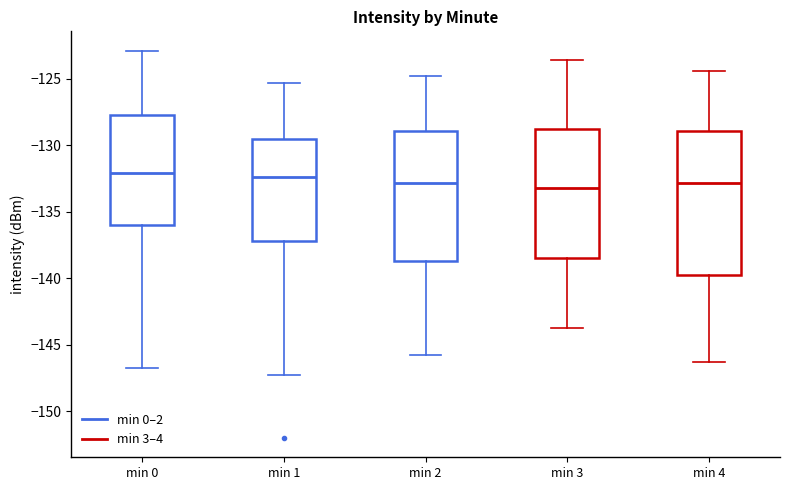

Reading left to right, transcribe this box plot: for each box, give where its median line is, the range the box spans, and where its two whiskers end, as read against the y-axis. The values are not printed on the chart, so give them approximately, as read against the axis.

min 0: median -132.0, box -136.0 to -127.5, whiskers -146.5 to -123.0
min 1: median -132.5, box -137.0 to -129.5, whiskers -147.5 to -125.5
min 2: median -133.0, box -138.5 to -129.0, whiskers -146.0 to -125.0
min 3: median -133.0, box -138.5 to -129.0, whiskers -143.5 to -123.5
min 4: median -133.0, box -140.0 to -129.0, whiskers -146.5 to -124.5